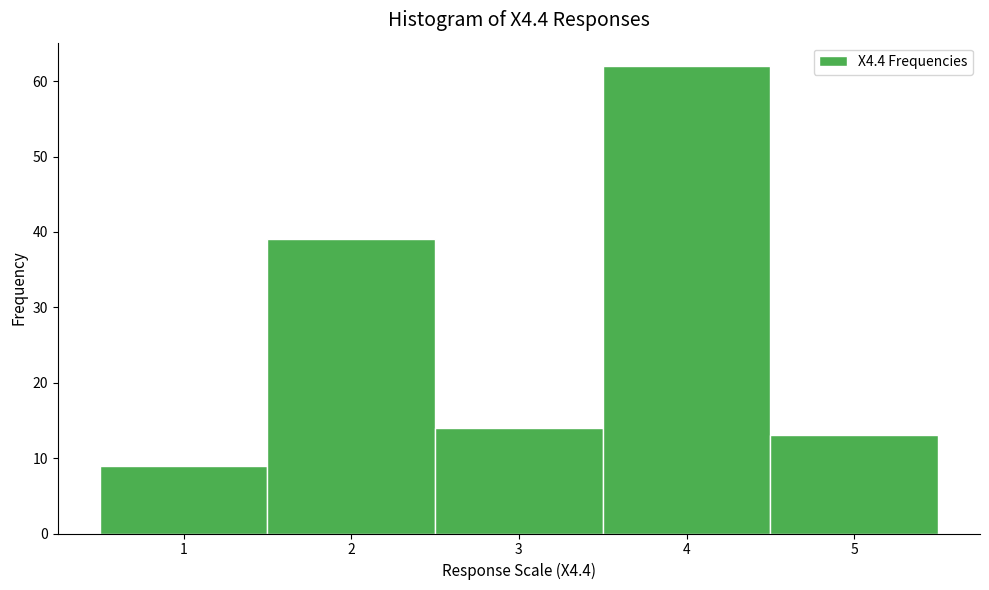

Over which range of the x-axis is the bar tallest?

3.5 to 4.5